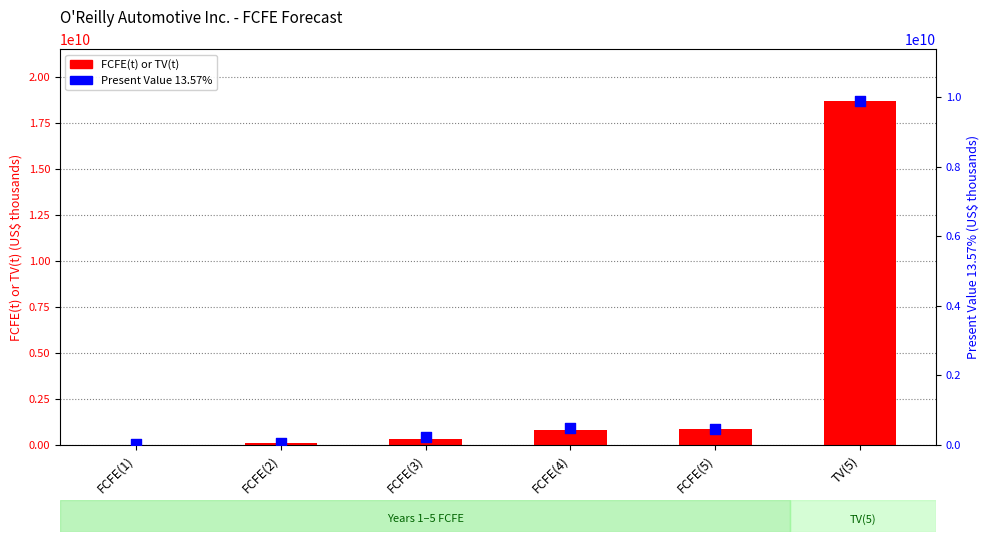

At which category is the sum across all series the highest?

TV(5)